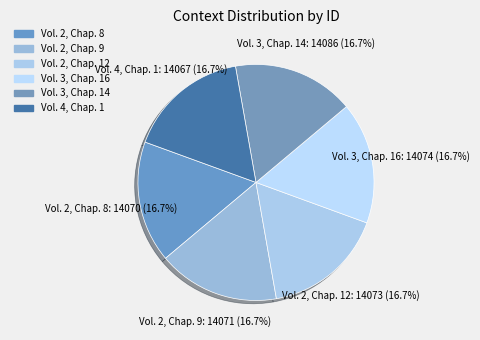

To the nearest percent, what portion does Vol. 3, Chap. 14 represent?

17%